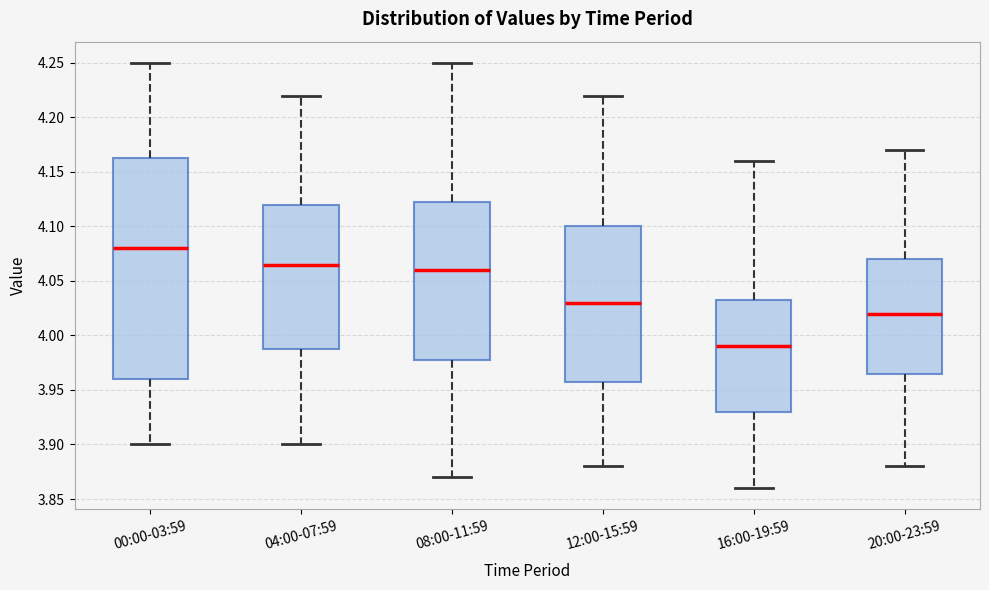

Reading left to right, read every box against the y-axis: the position of its median line, the range the box covers, and the ends of its whiskers. The values are not printed on the chart, so give them approximately, as read against the axis.

00:00-03:59: median 4.080, box 3.960 to 4.165, whiskers 3.900 to 4.250
04:00-07:59: median 4.065, box 3.990 to 4.120, whiskers 3.900 to 4.220
08:00-11:59: median 4.060, box 3.980 to 4.125, whiskers 3.870 to 4.250
12:00-15:59: median 4.030, box 3.960 to 4.100, whiskers 3.880 to 4.220
16:00-19:59: median 3.990, box 3.930 to 4.035, whiskers 3.860 to 4.160
20:00-23:59: median 4.020, box 3.965 to 4.070, whiskers 3.880 to 4.170